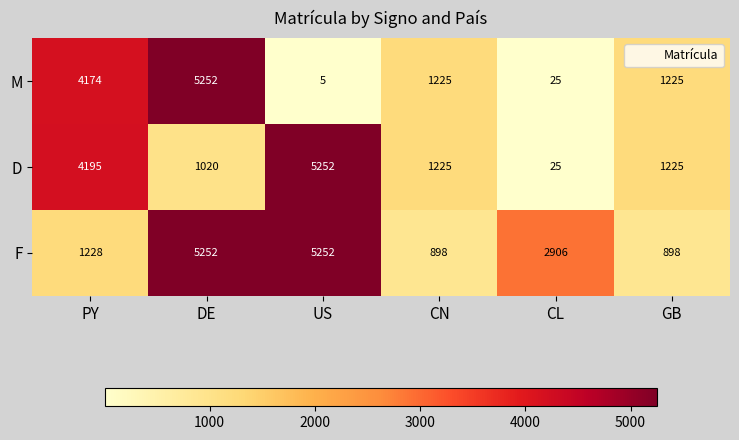

What is the smallest value displayed?

5